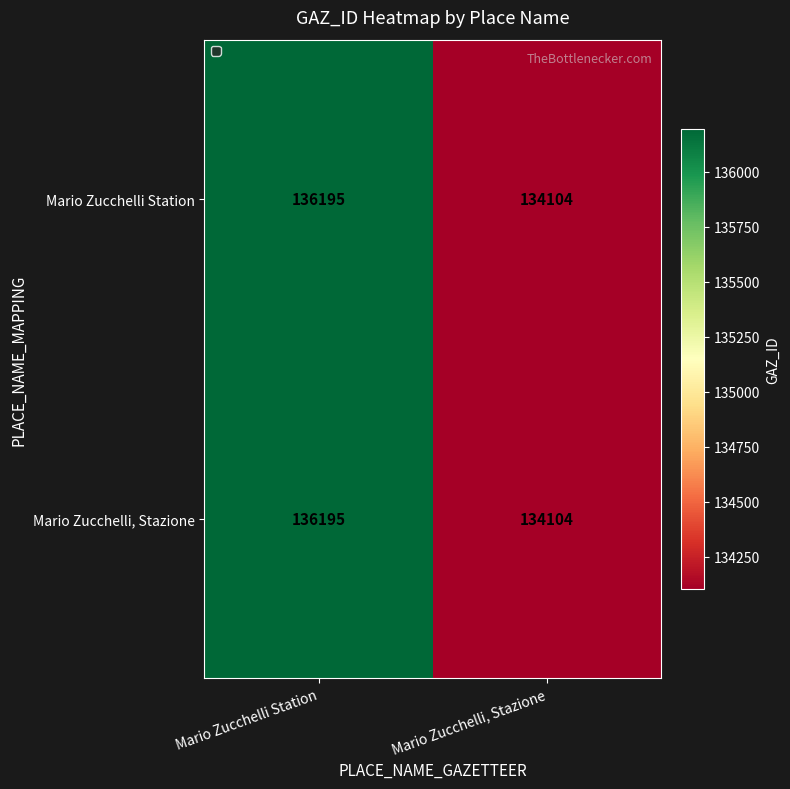

The Mario Zucchelli, Stazione series shows 80375 at Mario Zucchelli Station. True or false?

False